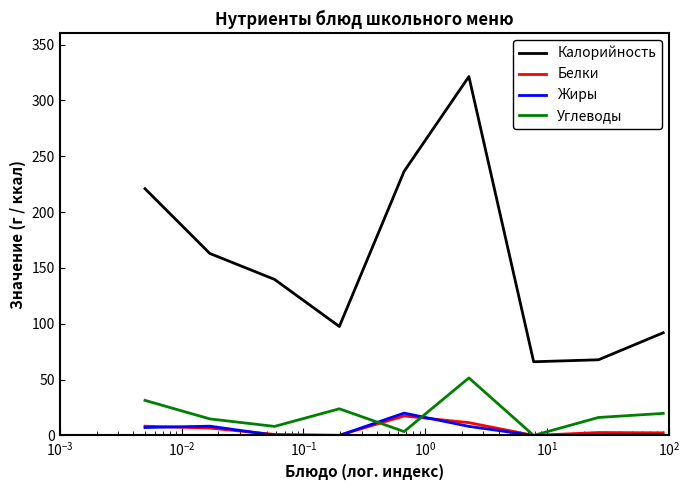

Which series has the widest spread of values?

Калорийность